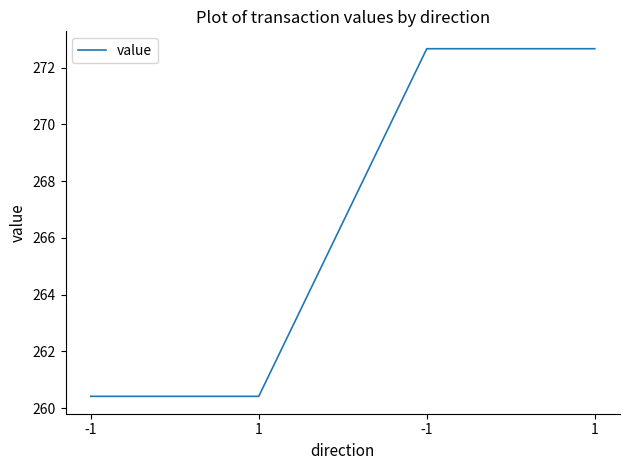

How many distinct data groups are displayed?

1